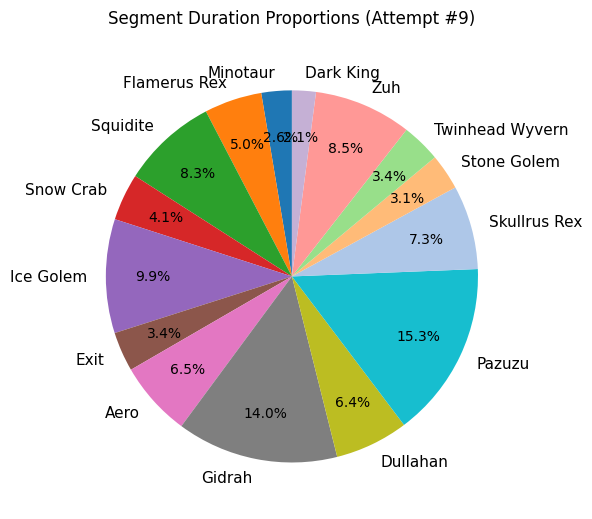

What percentage is NOT represented by Exit?

96.6%